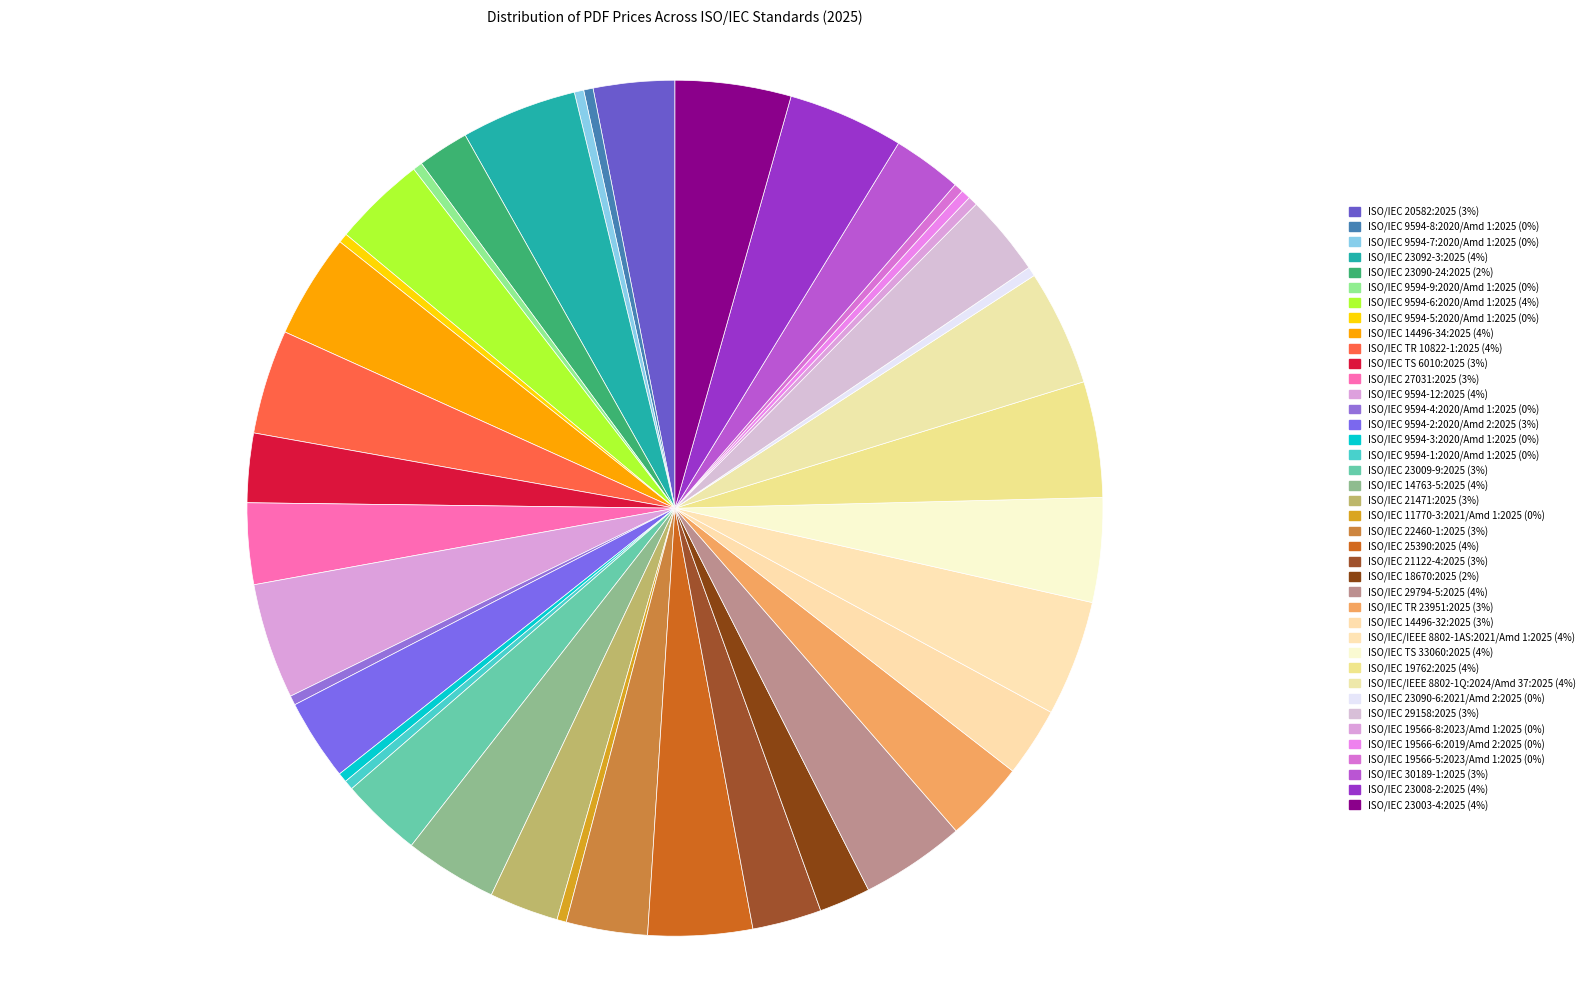

Approximately how many times larger is the value at ISO/IEC 9594-4:2020/Amd 1:2025 compared to ISO/IEC 9594-9:2020/Amd 1:2025?

1.0